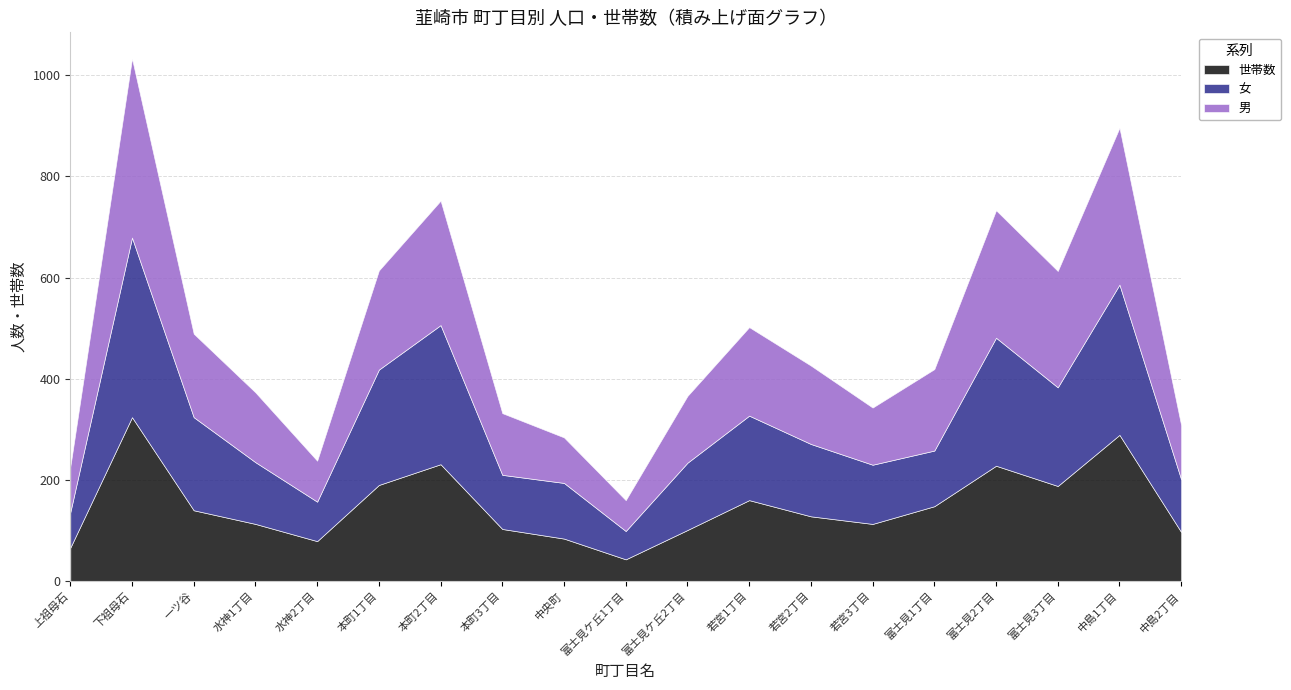

How many lines are shown in the chart?

3